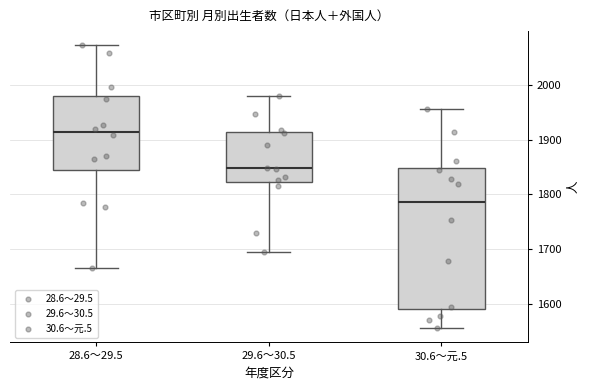

Reading left to right, read every box against the y-axis: the position of its median line, the range the box covers, and the ends of its whiskers. The values are not printed on the chart, so give them approximately, as read against the axis.

28.6～29.5: median 1910, box 1840 to 1980, whiskers 1670 to 2070
29.6～30.5: median 1850, box 1820 to 1910, whiskers 1700 to 1980
30.6～元.5: median 1790, box 1590 to 1850, whiskers 1560 to 1960